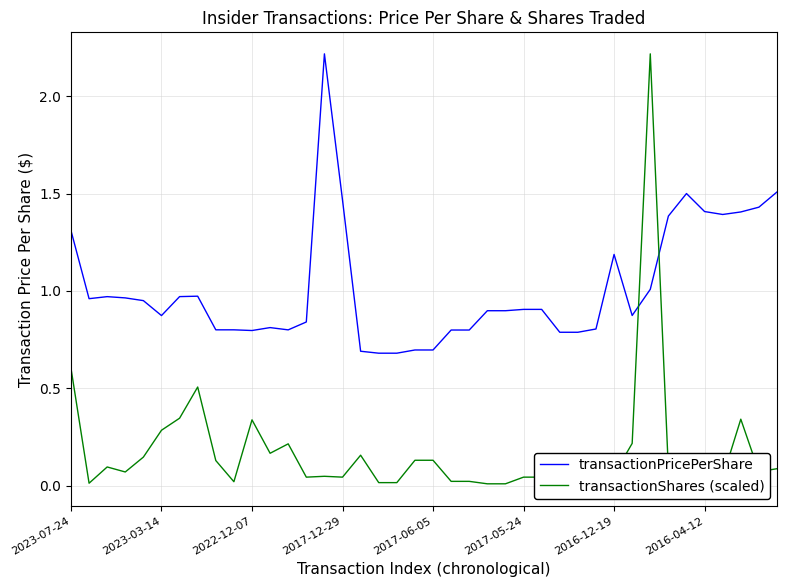

True or false: transactionPricePerShare has a value of 1.5 at 2023-03-14.

False